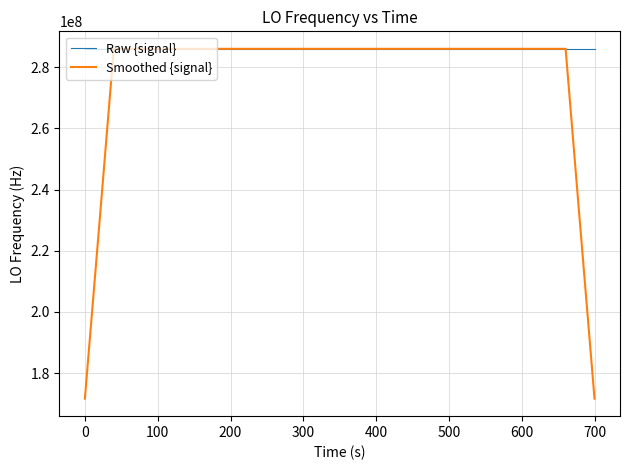

Which series has the largest total across all categories?

Raw {signal}